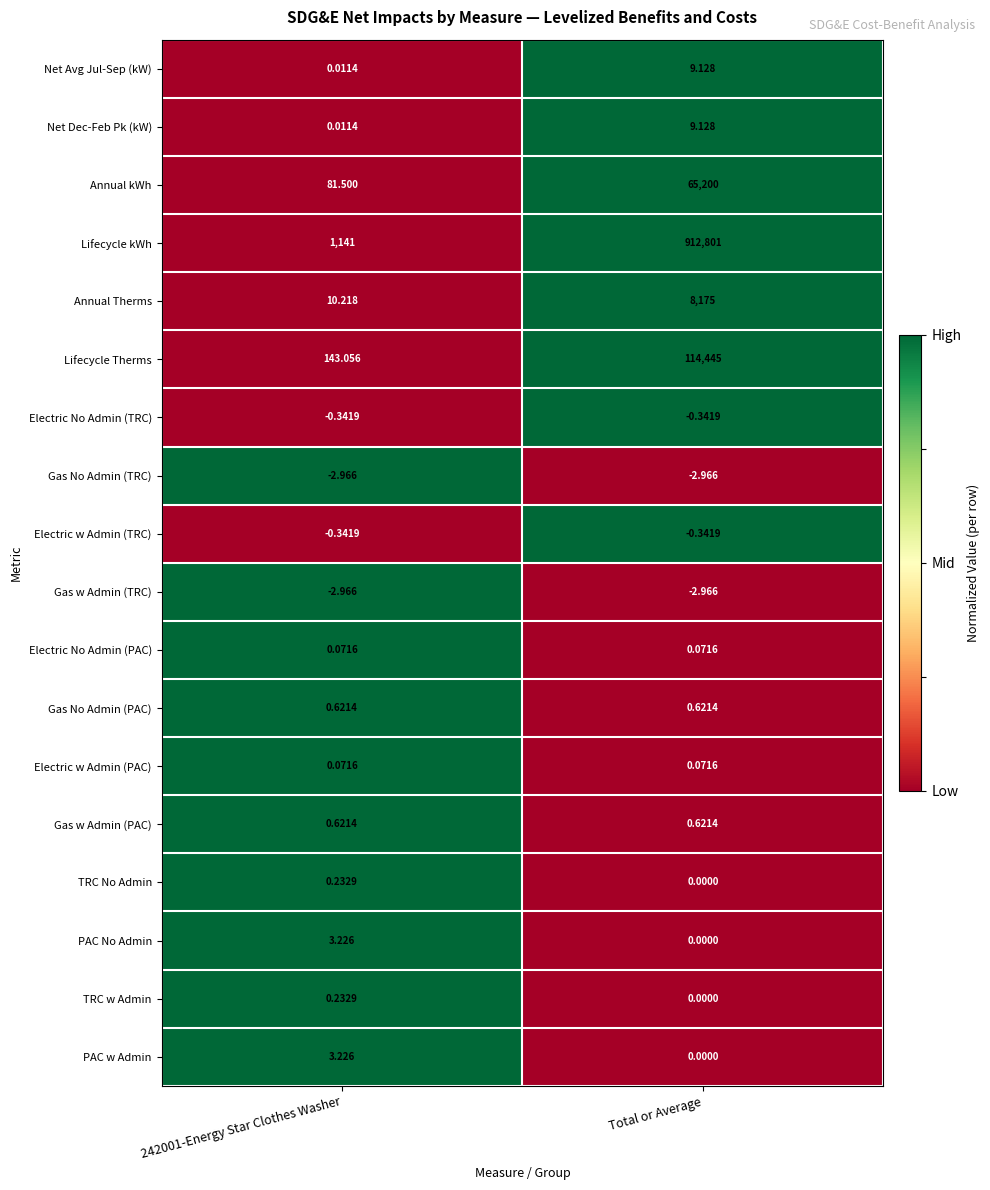

What is the greatest value displayed?

912801.0